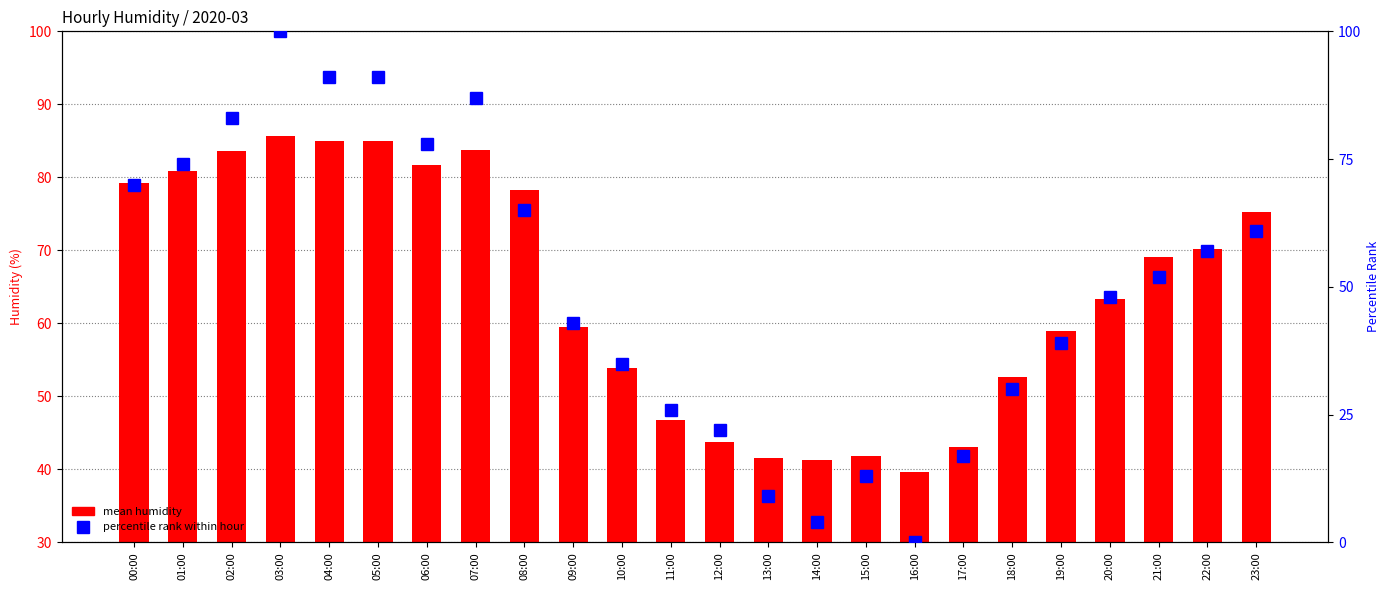

Which series changed the most between 00:00 and 20:00?

percentile rank within hour